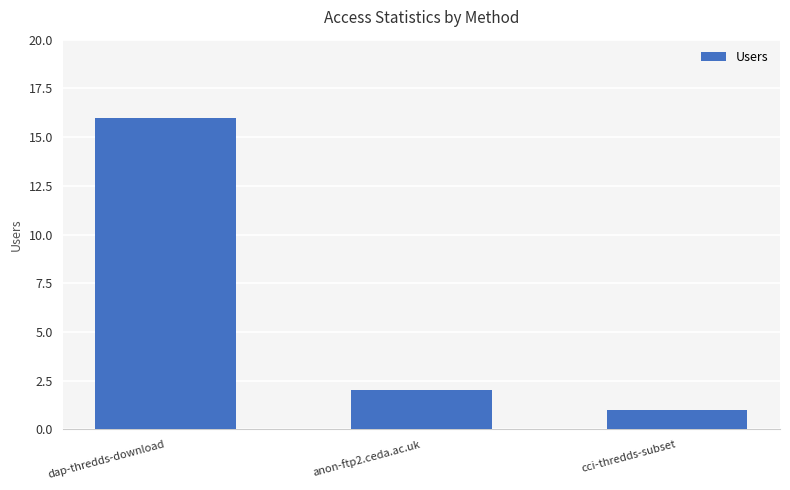

What is the change in value from dap-thredds-download to anon-ftp2.ceda.ac.uk?

-14